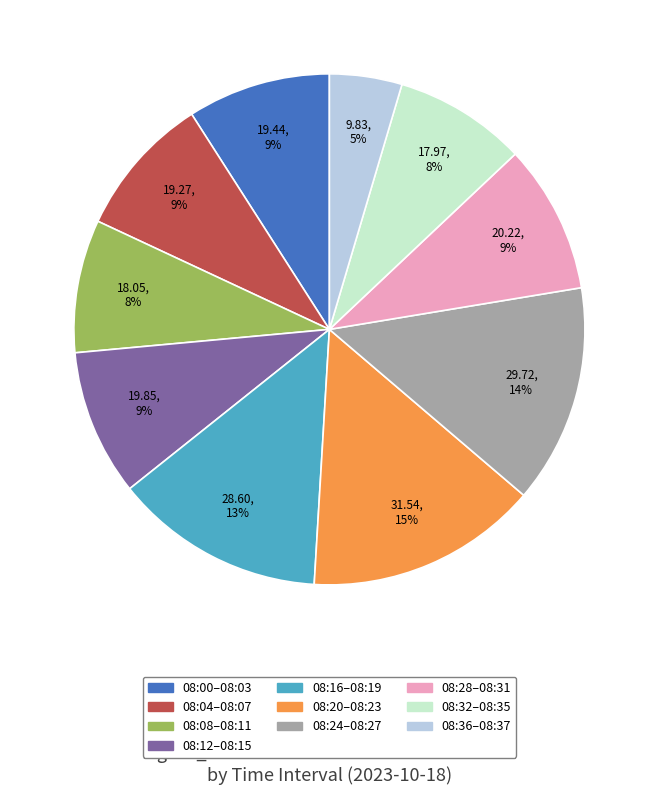

To the nearest percent, what is the difference between the largest and smallest slice percentages?

10%